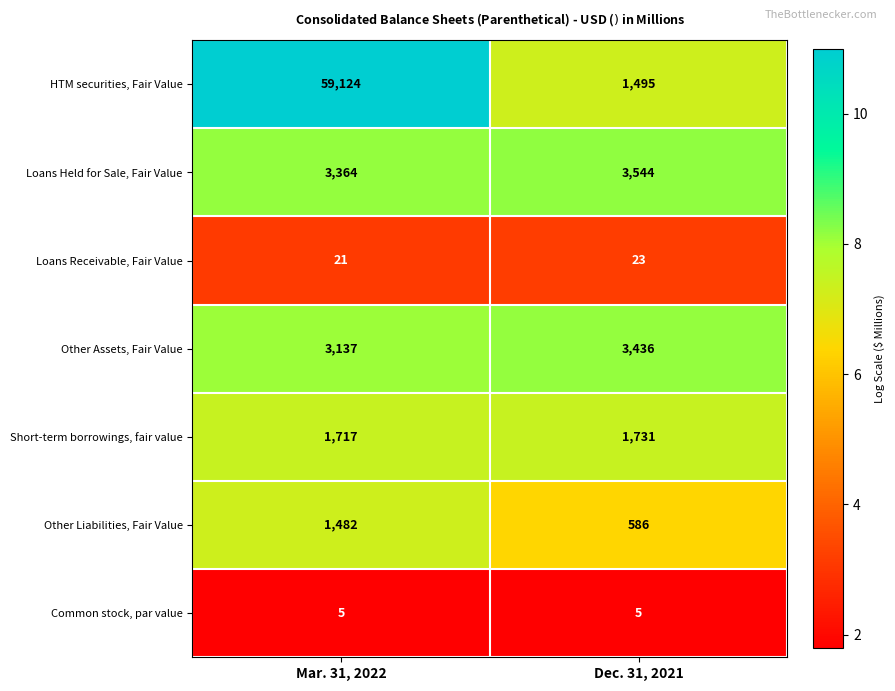

At which label does HTM securities, Fair Value reach its minimum?

Dec. 31, 2021